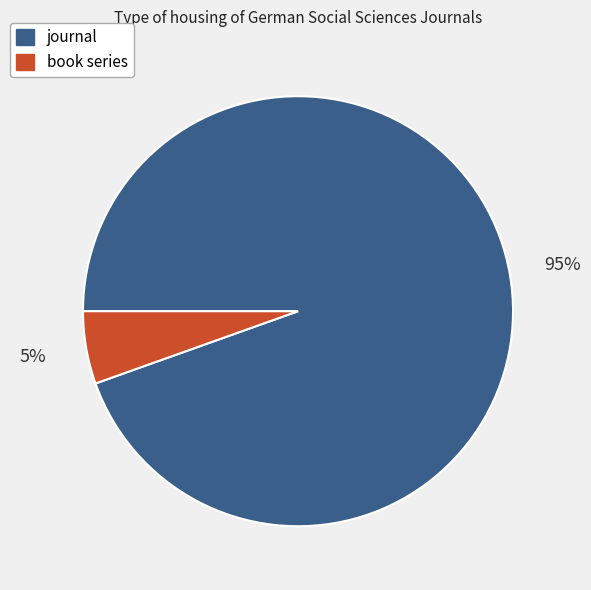

Do book series and journal together represent more than half of the pie?

Yes